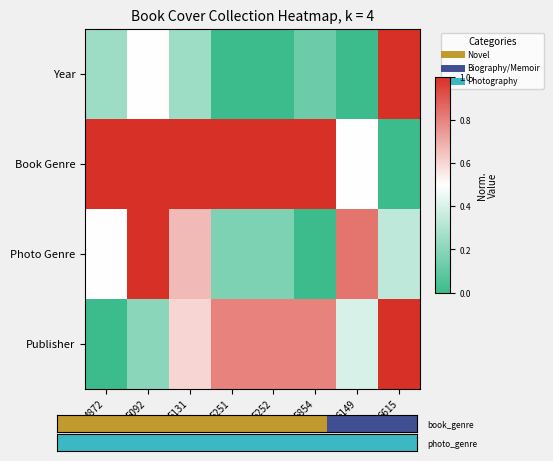

What is the greatest value displayed?

1.0